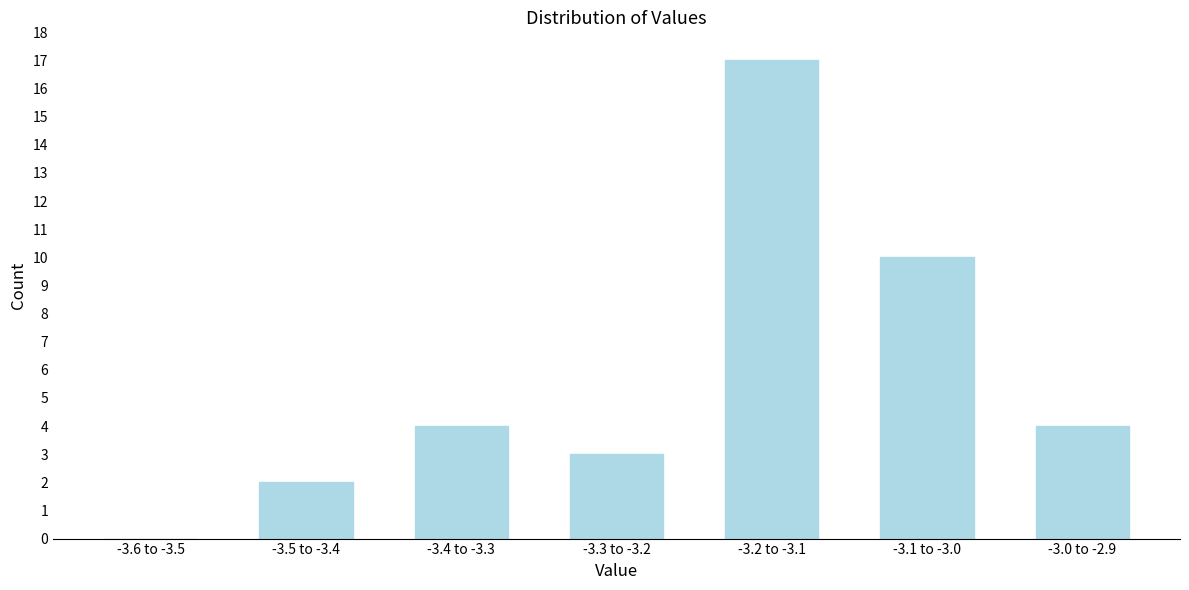

Reading left to right, list all the values displayed in this chart.

-3.6 to -3.5=0	-3.5 to -3.4=2	-3.4 to -3.3=4	-3.3 to -3.2=3	-3.2 to -3.1=17	-3.1 to -3.0=10	-3.0 to -2.9=4